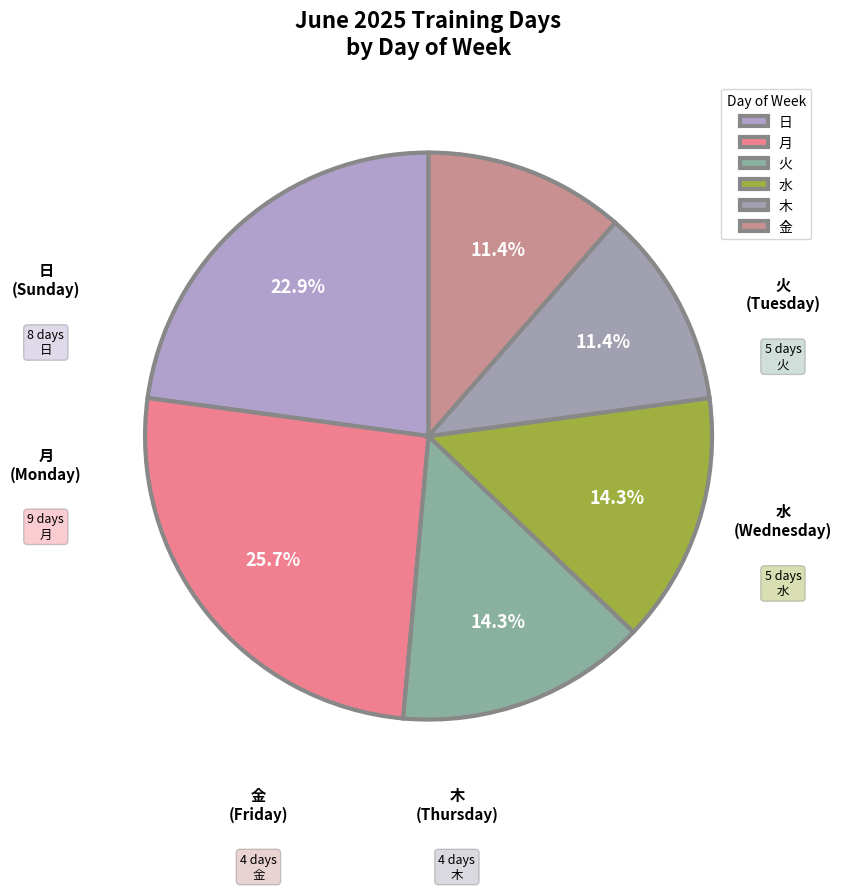

Between 火 and 木, which is larger?

火